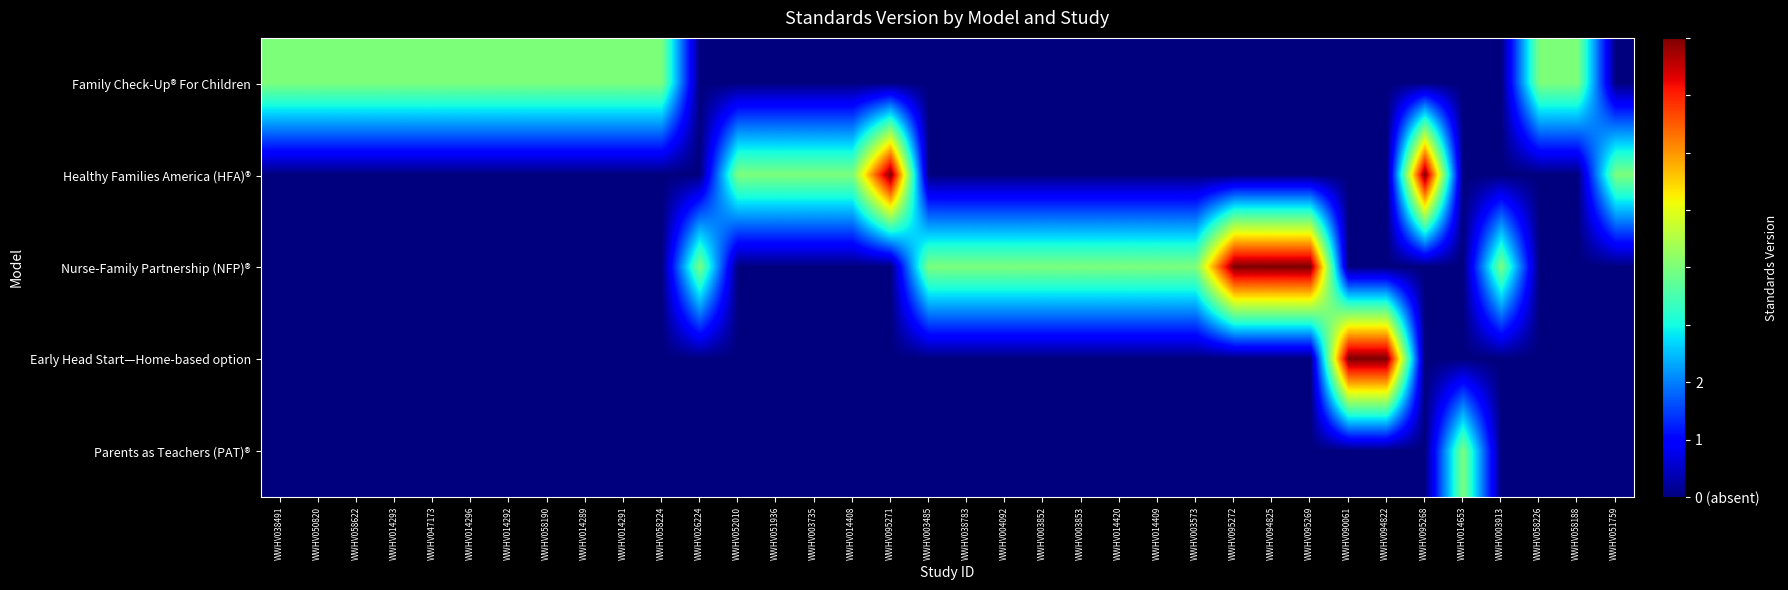

What is the spread (max minus min) of values at WWHV094825?

2